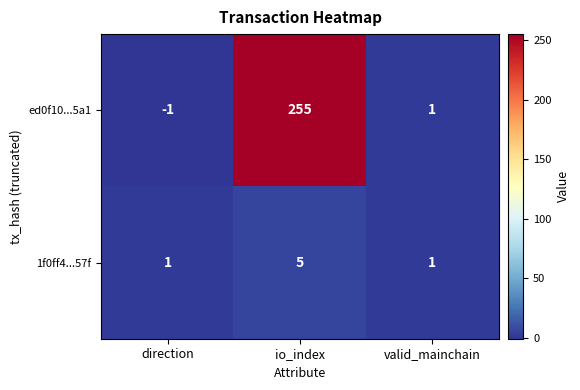

Where is ed0f10...5a1 nearest to the value 127?

valid_mainchain